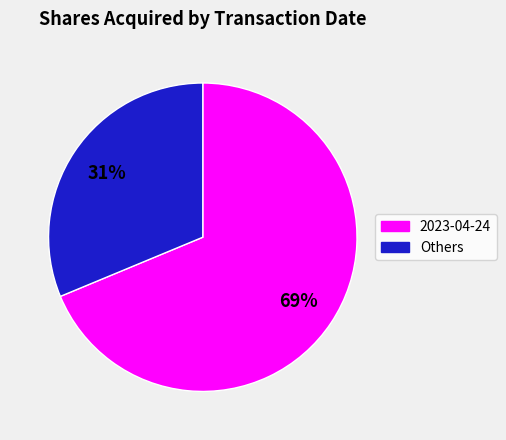

Does any single category account for the majority?

Yes